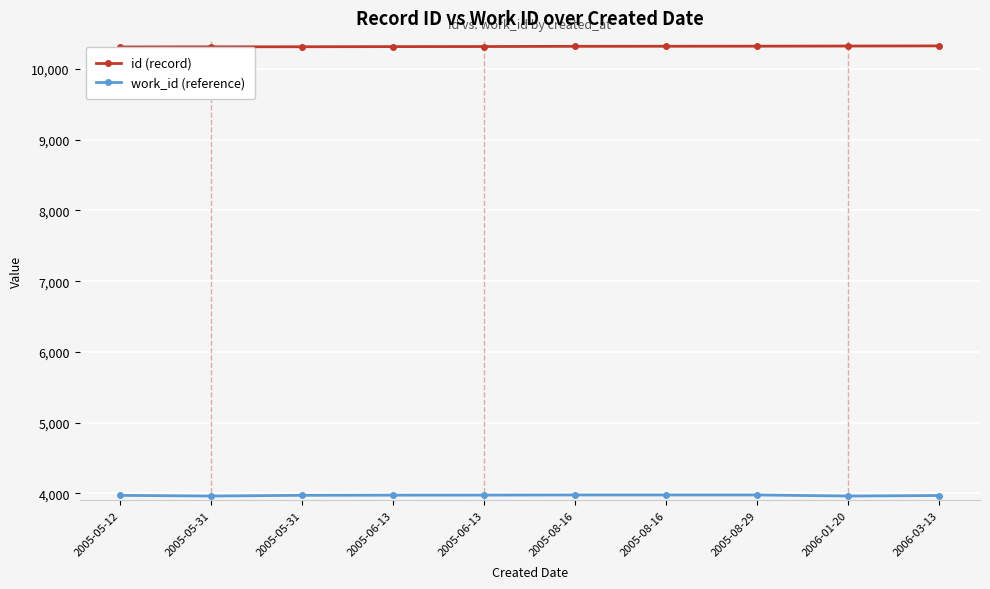

Reading left to right, extract all data points from this chart.

id (record): 2005-05-12=10311	2005-05-31=10313	2005-05-31=10314	2005-06-13=10316	2005-06-13=10317	2005-08-16=10320	2005-08-16=10321	2005-08-29=10322	2006-01-20=10324	2006-03-13=10326
work_id (reference): 2005-05-12=3972	2005-05-31=3963	2005-05-31=3973	2005-06-13=3975	2005-06-13=3976	2005-08-16=3978	2005-08-16=3978	2005-08-29=3978	2006-01-20=3963	2006-03-13=3970